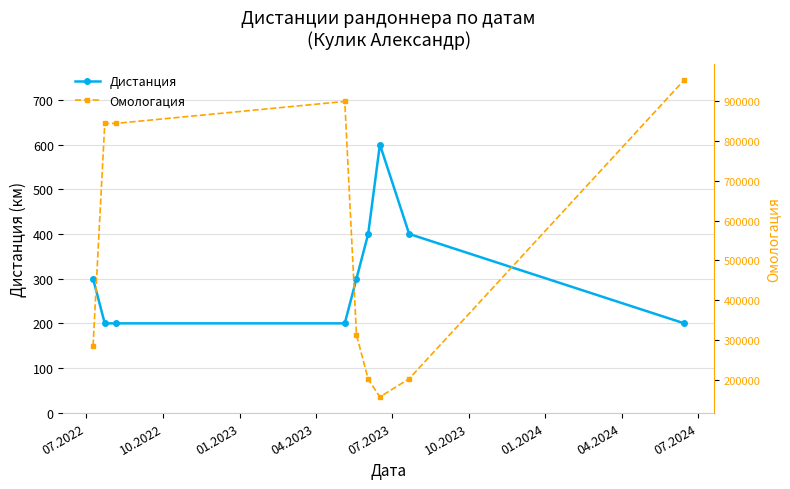

What position from the right is 04.2024?

2